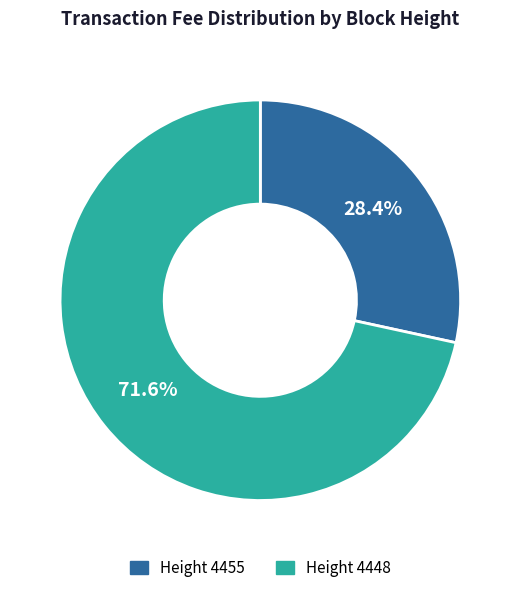

Does any single category account for the majority?

Yes